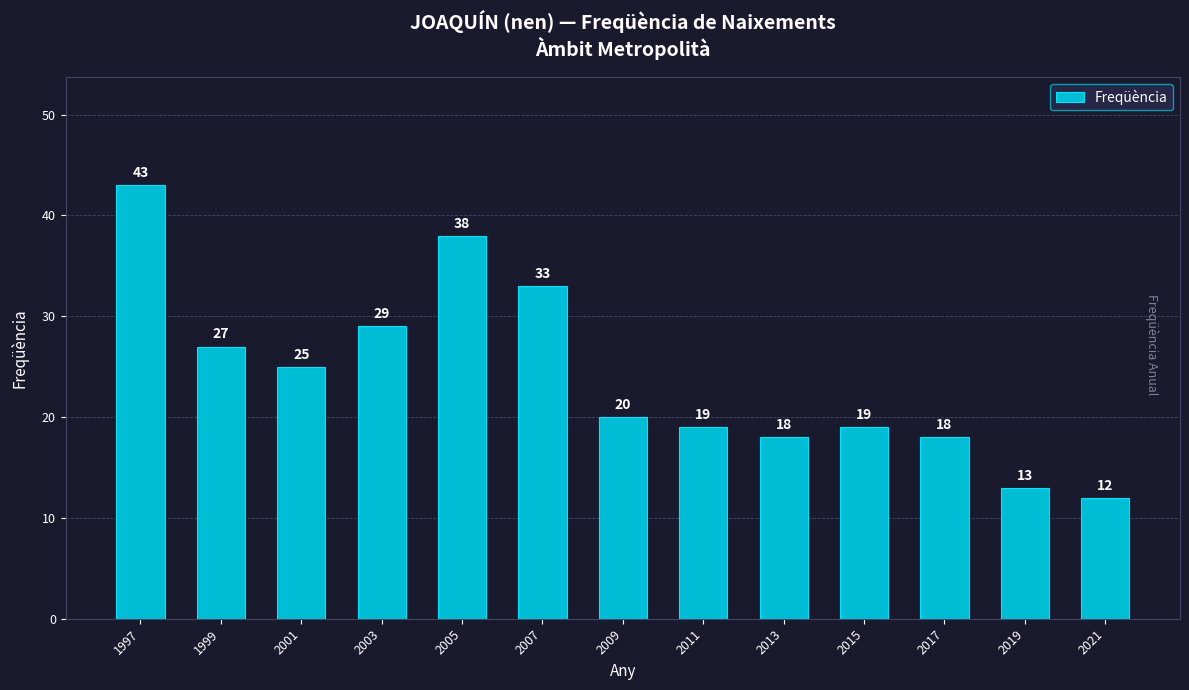

Between 2003 and 2007, which is larger?

2007